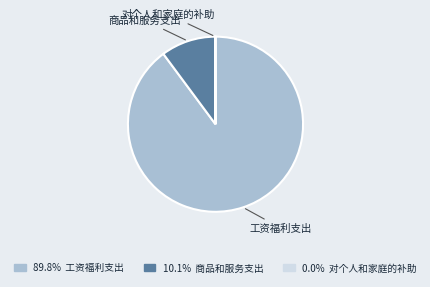

Is the sum of 商品和服务支出 and 工资福利支出 greater than half?

Yes